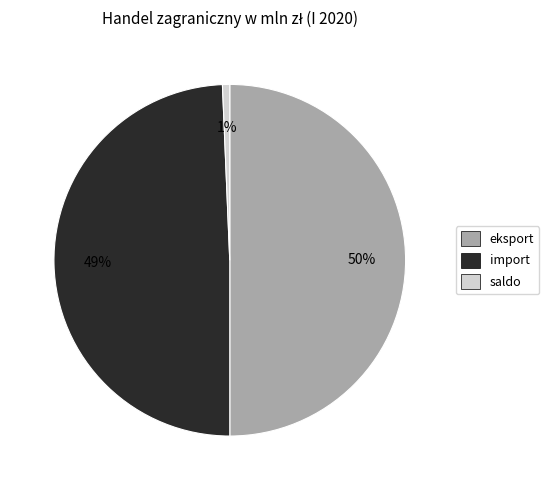

To the nearest percent, what is the average slice percentage?

33%